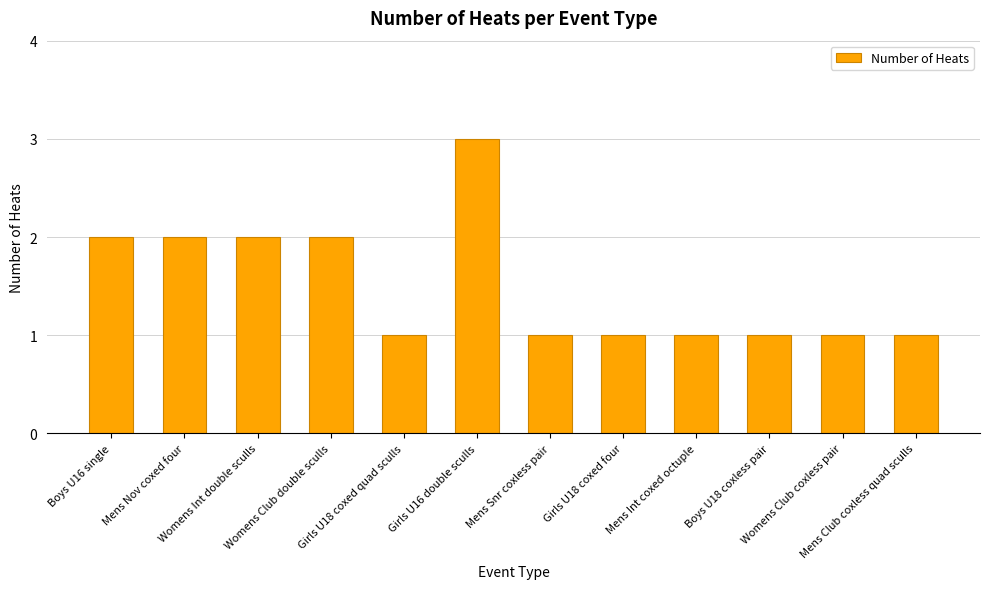

The chart shows a value of 1 at Womens Club coxless pair. True or false?

True